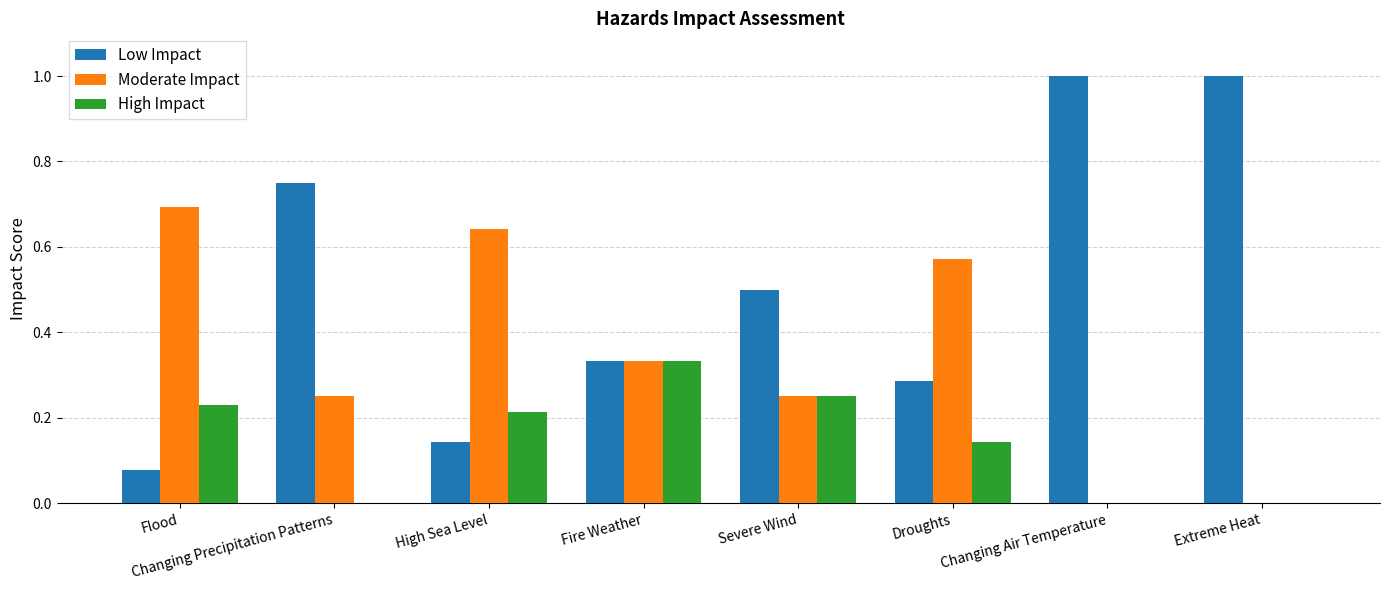

Which series has the widest spread of values?

Low Impact